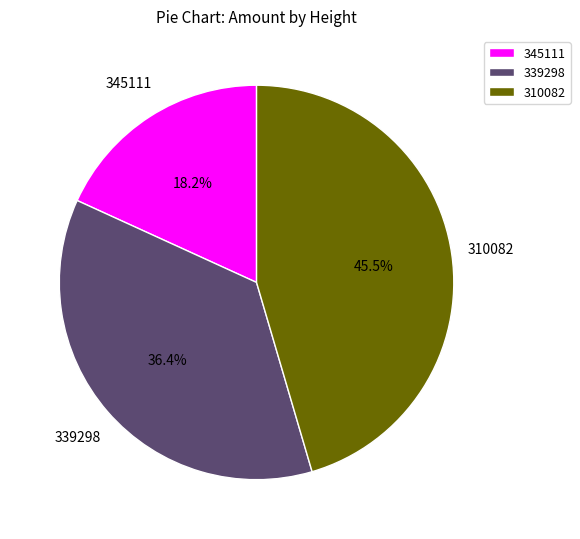

What percentage do 345111 and 310082 together represent?

63.6%